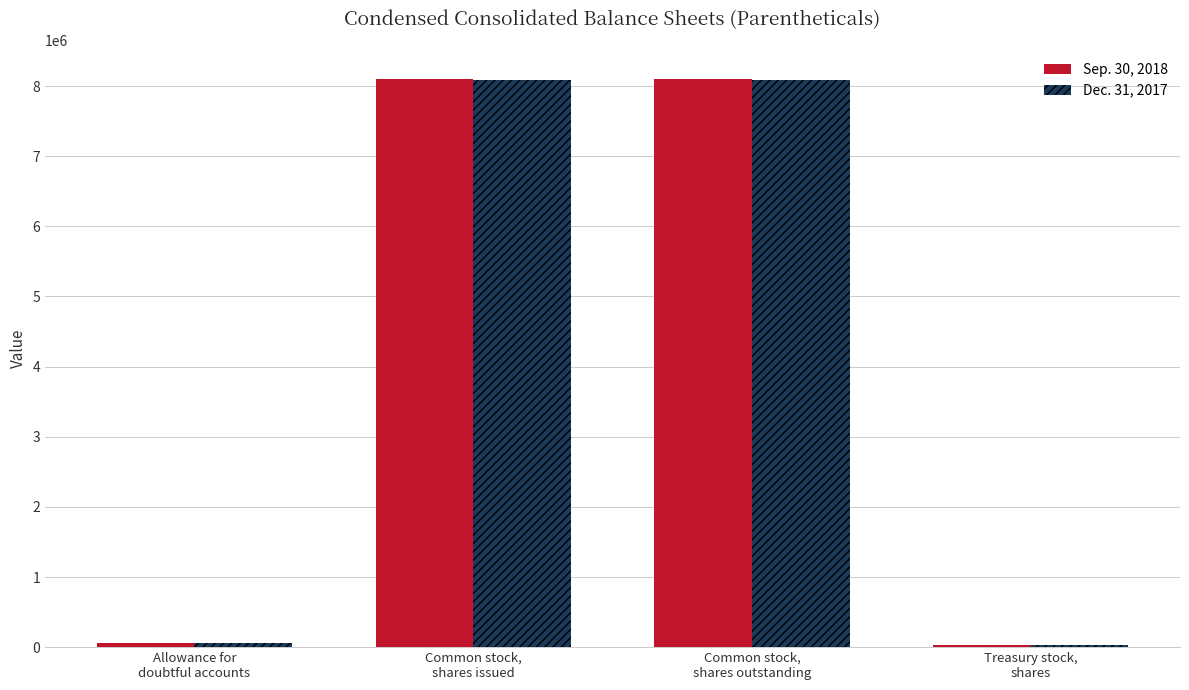

How many bars are there in total?

8